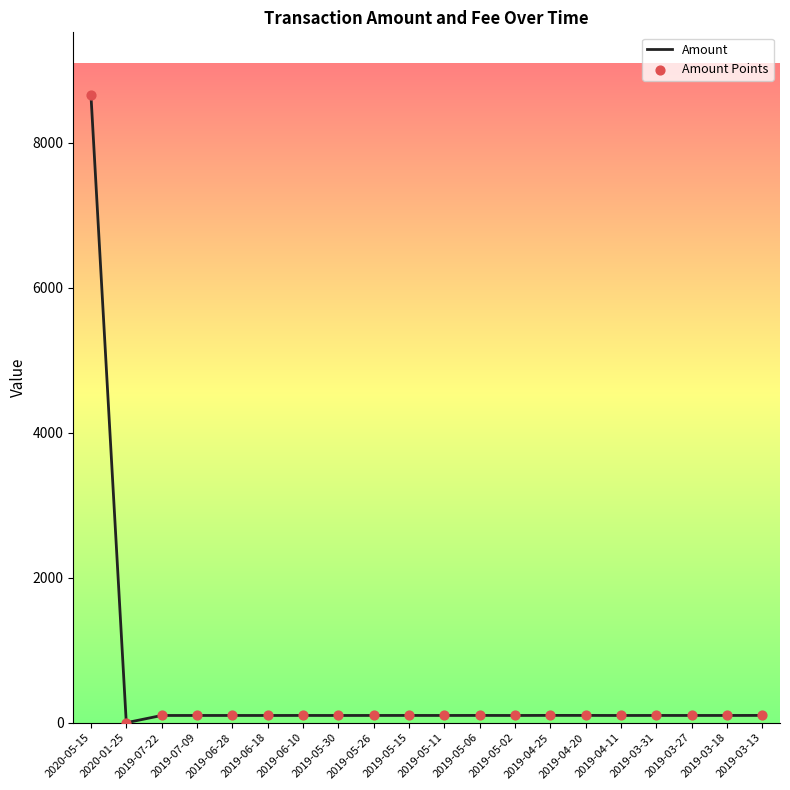

What is the difference between the maximum and minimum values?

8656.0